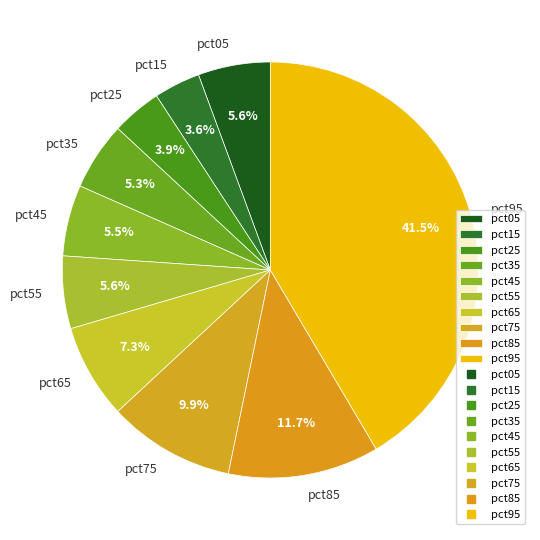

Which category has the biggest portion of the pie?

pct95